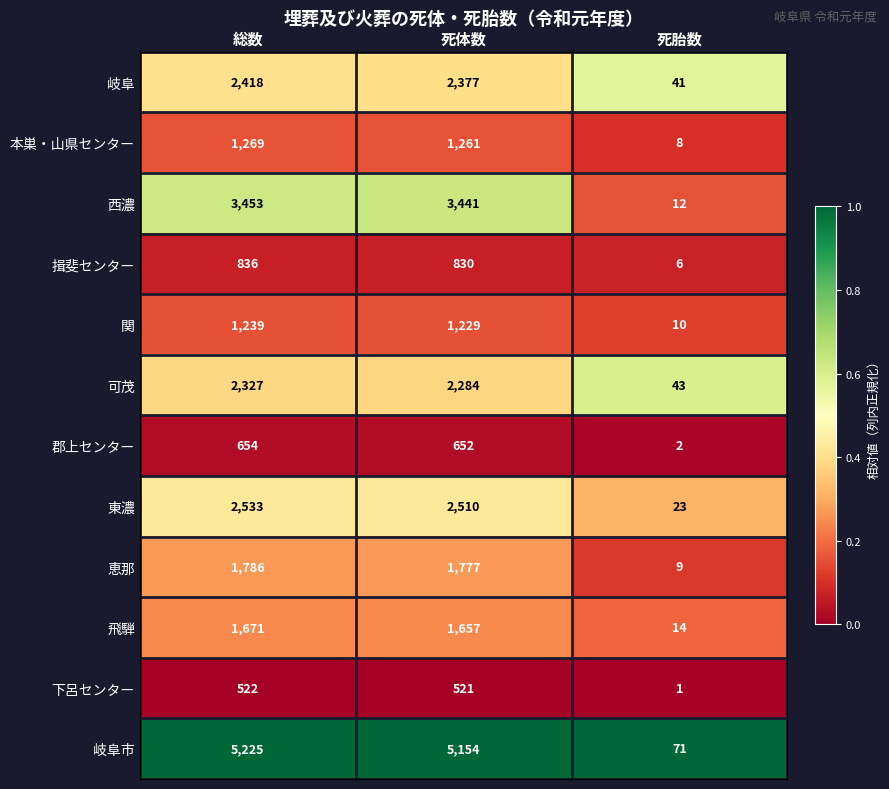

What is the difference between the second highest and minimum values in the 揖斐センター series?

824